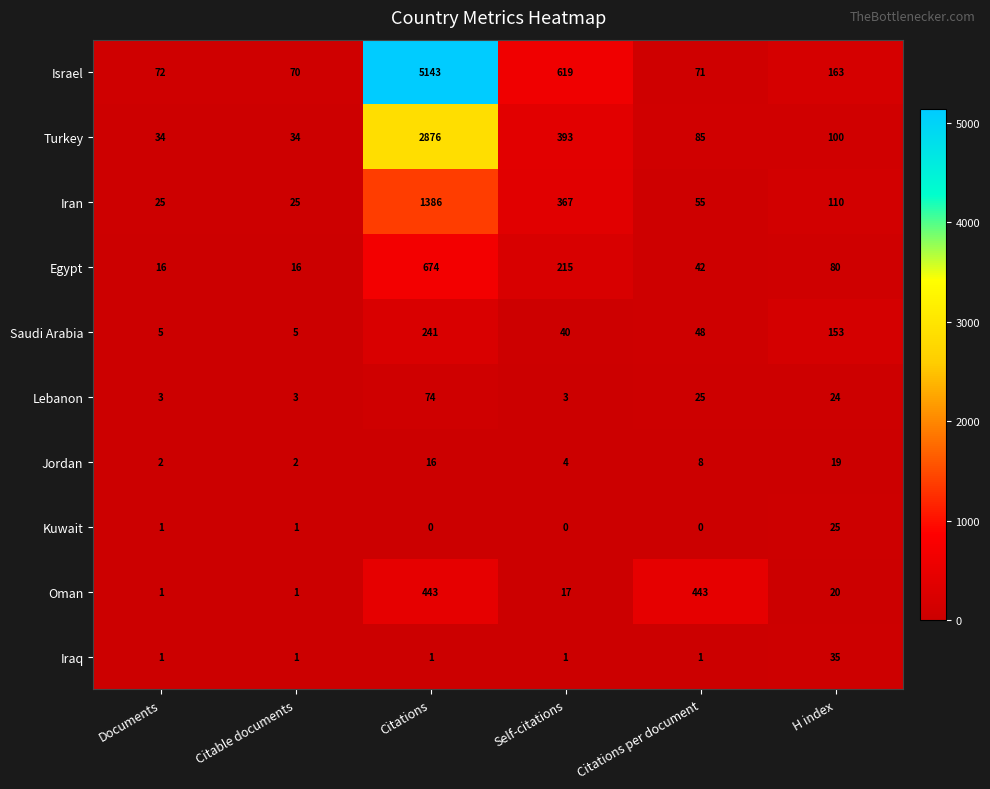

Where is Oman nearest to the value 222?

H index